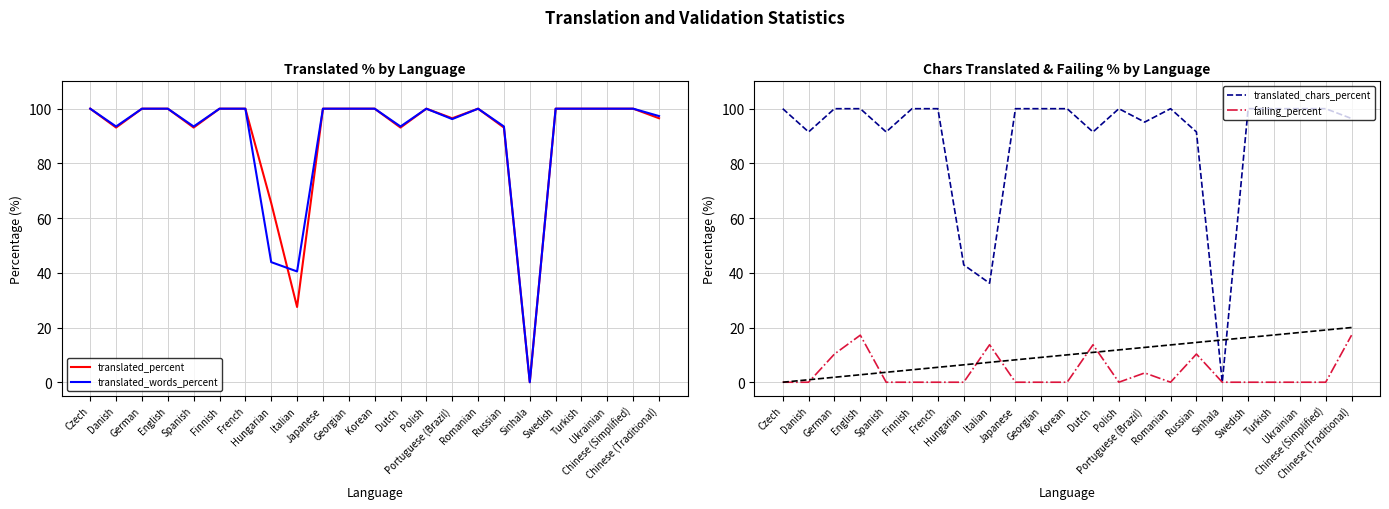

True or false: translated_percent has a value of 100.0 at Korean.

True